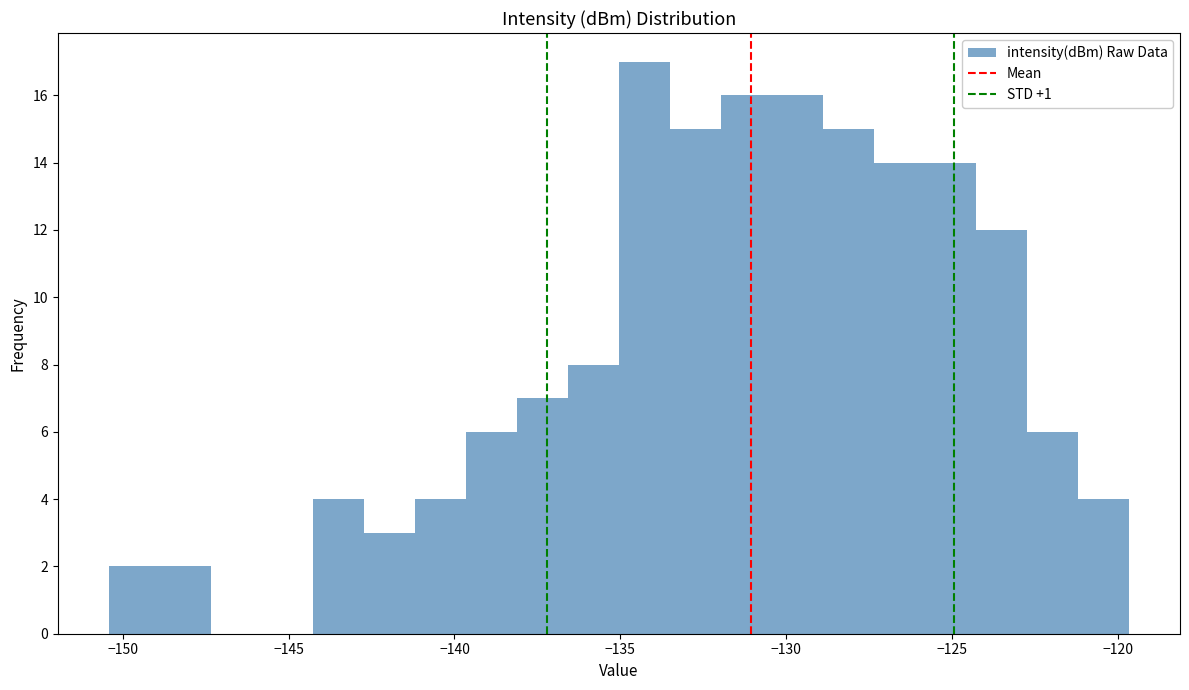

Read against the x-axis, roughly where is the centre of the tallest bar?

-134.5